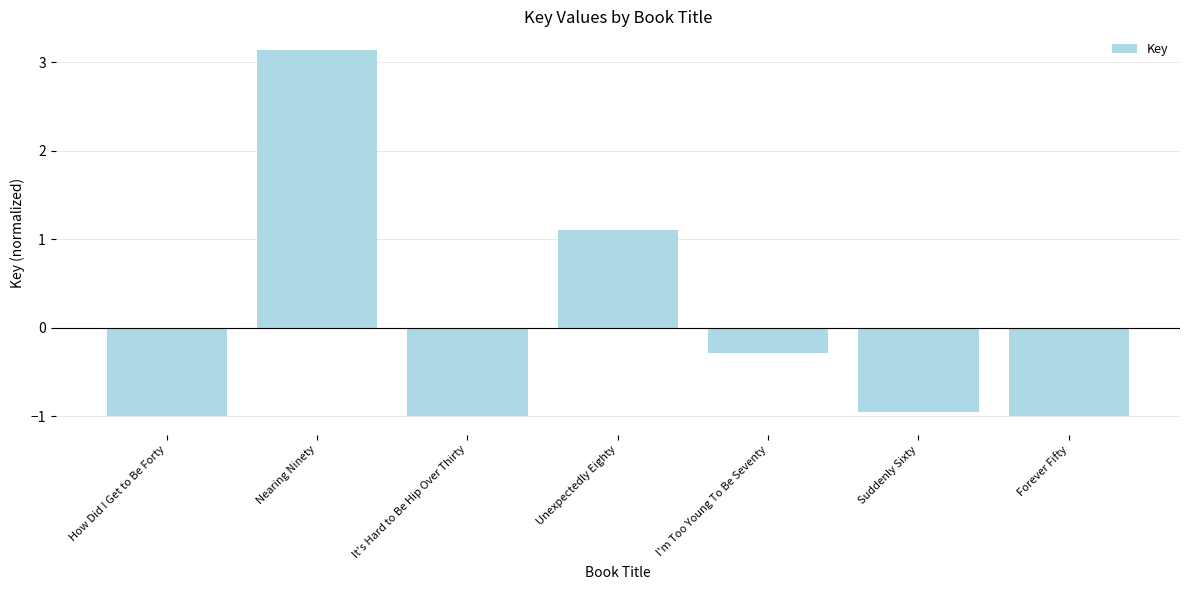

True or false: the data shows 1.1 at Unexpectedly Eighty.

True